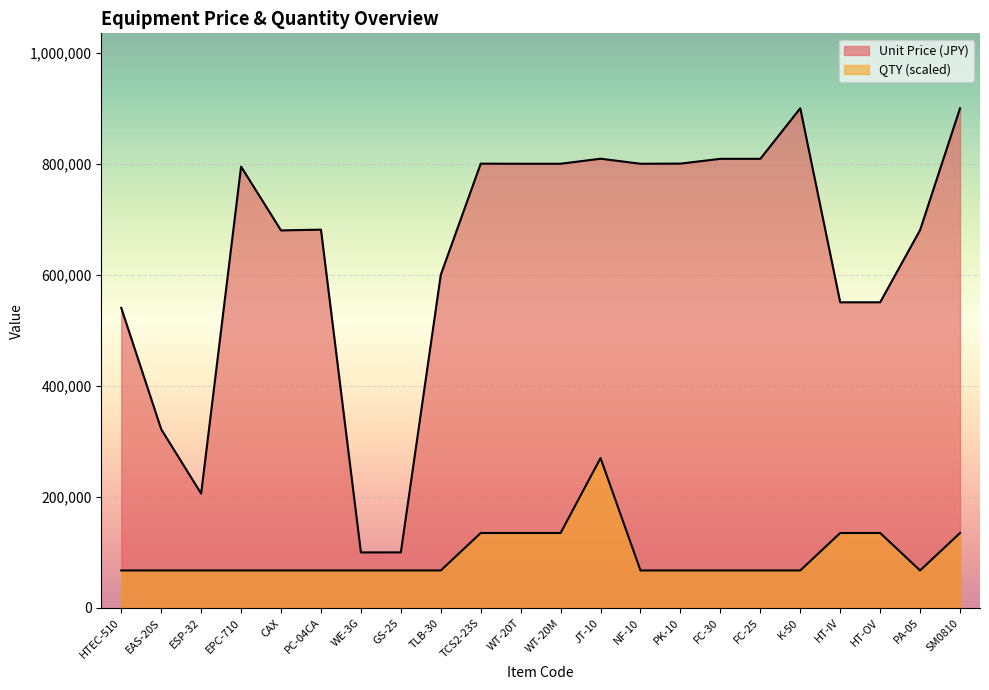

Is it true that QTY equals 31813.0 at CAX?

False